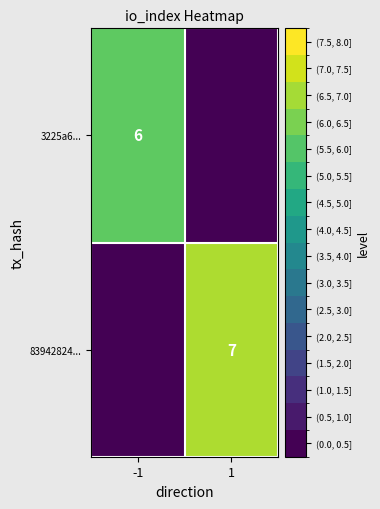

What is the difference between the highest and lowest values at 1?

7